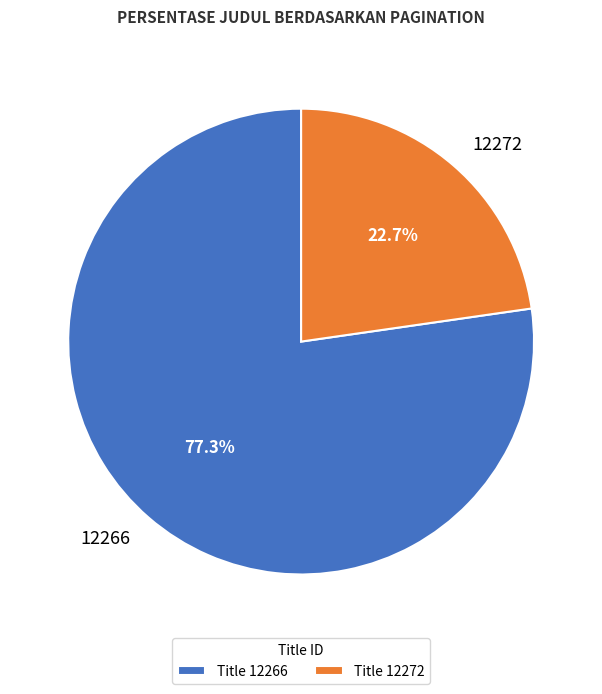

To the nearest percent, what percentage of the pie is 12266?

77%